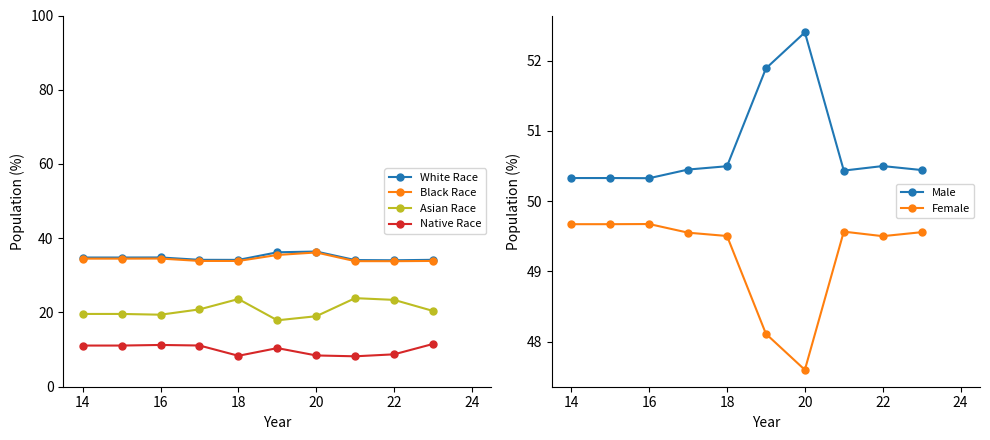

The Black Race series shows 57.9 at 16. True or false?

False